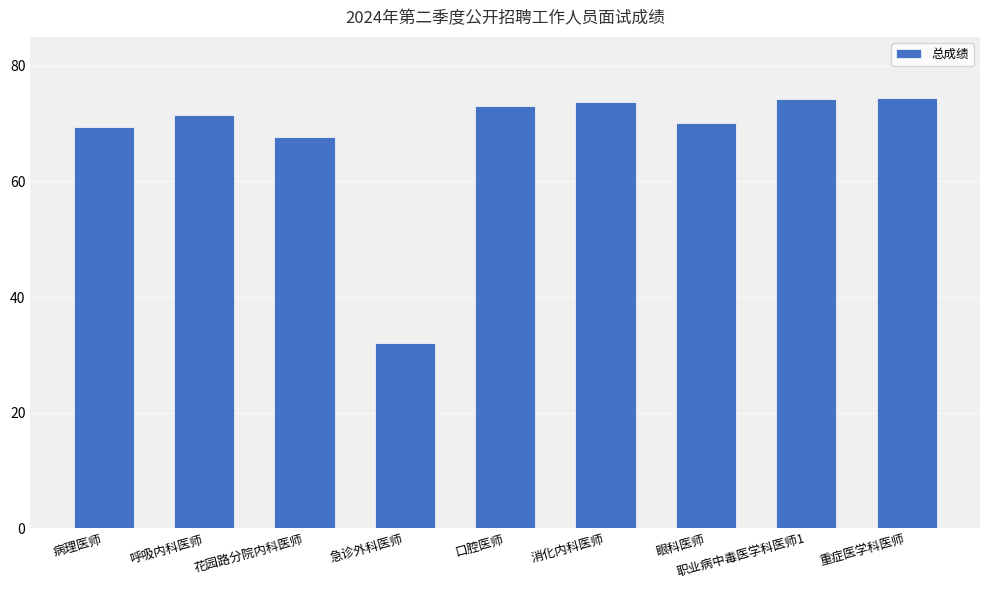

What is the difference between the second highest and minimum values?

42.1